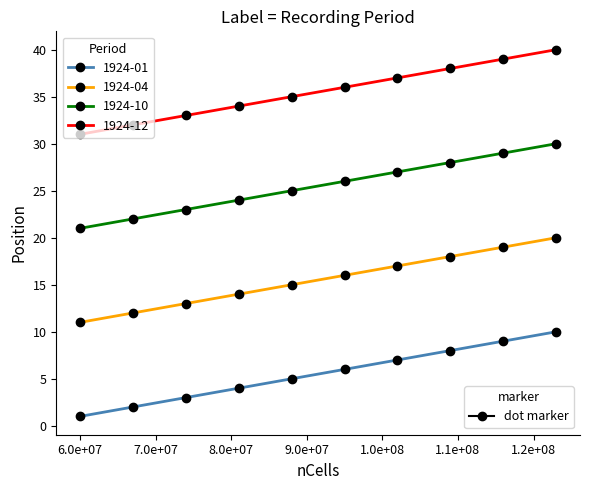

What is the greatest value displayed?

40